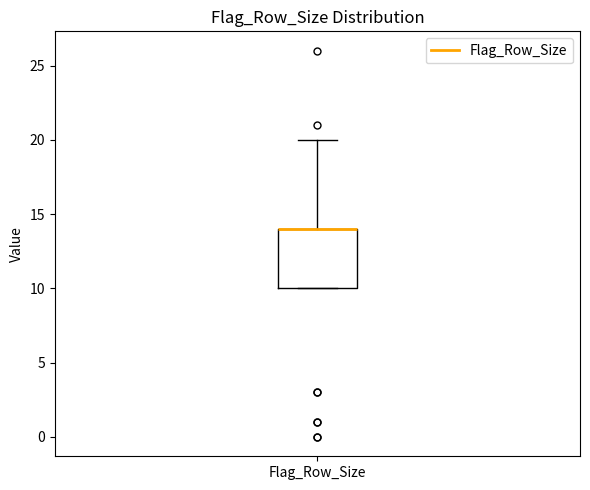

Transcribe this box plot: give where the median line is, the range the box spans, and where the two whiskers end, as read against the y-axis. The values are not printed on the chart, so give them approximately, as read against the axis.

median 14 (drawn on the box's upper edge), box 10 to 14, whiskers 10 to 20